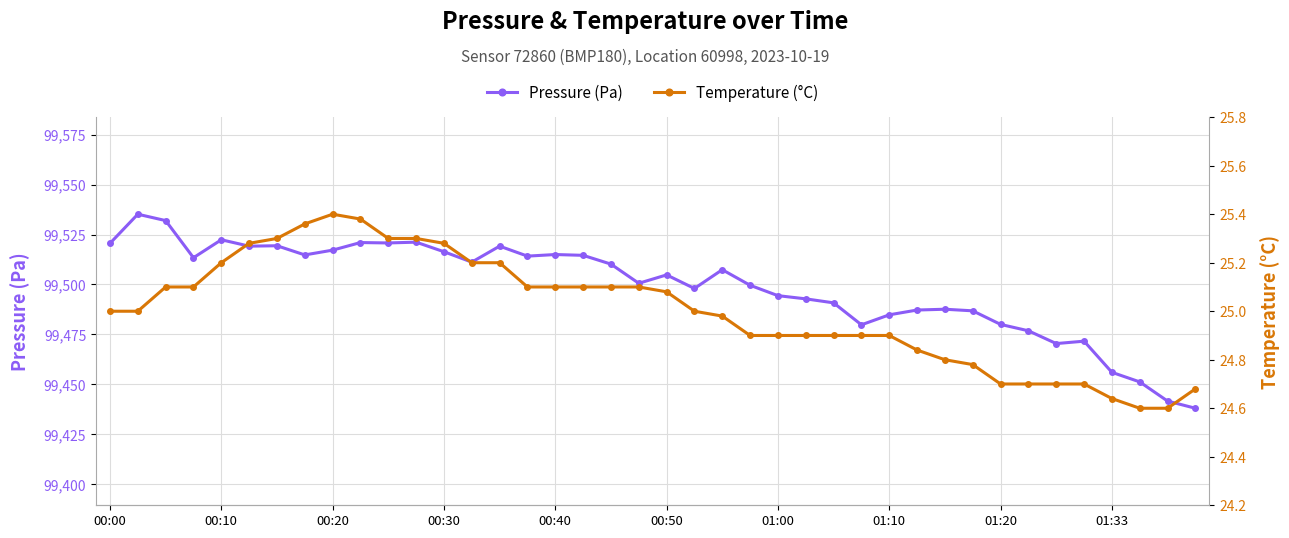

What is the average value of the Temperature (°C) series?

25.0